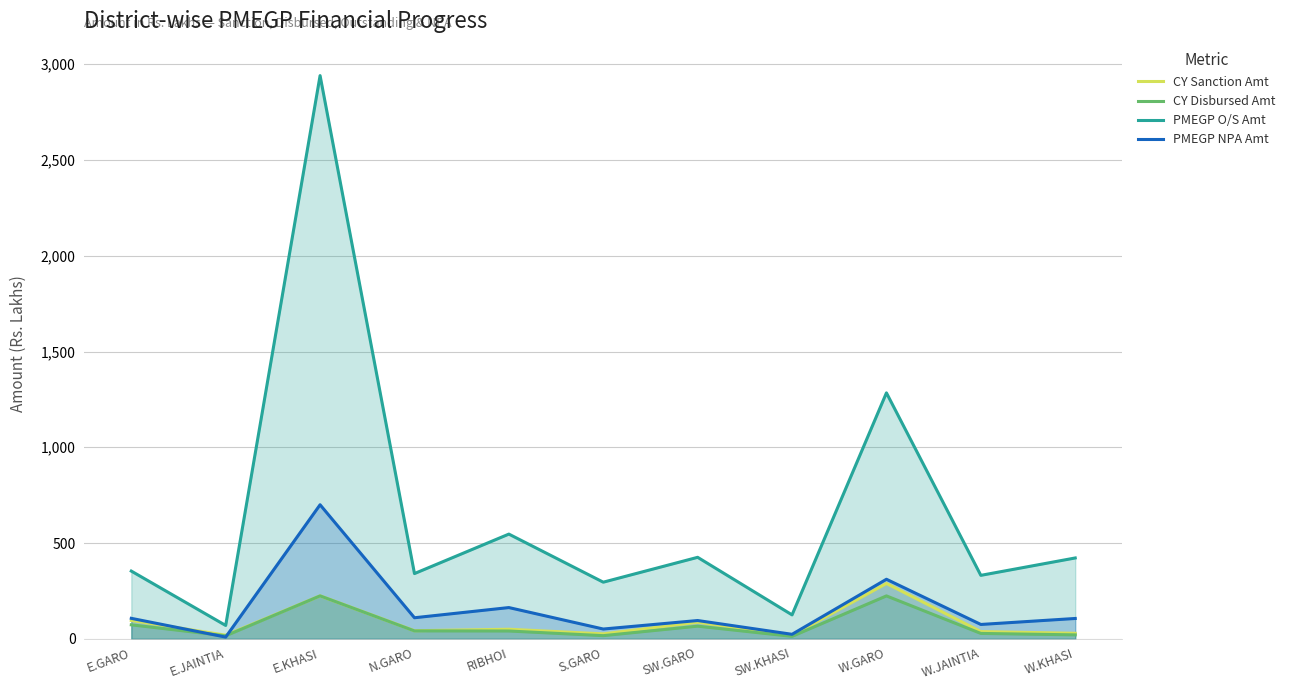

True or false: PMEGP O/S Amt has more than 1 interior local peaks.

True